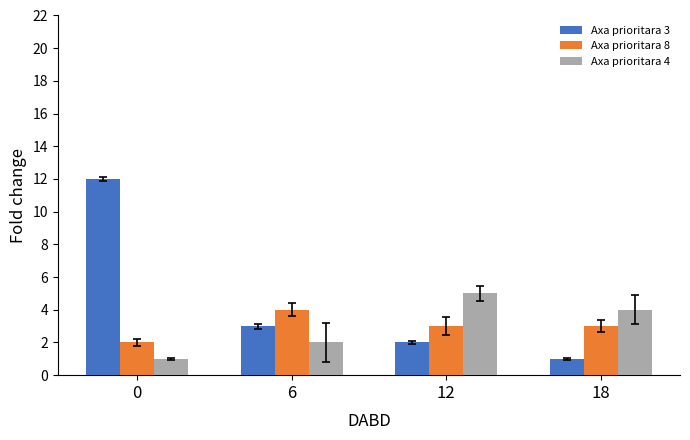

Count the Axa prioritara 8 values in the range 3 to 4.

3